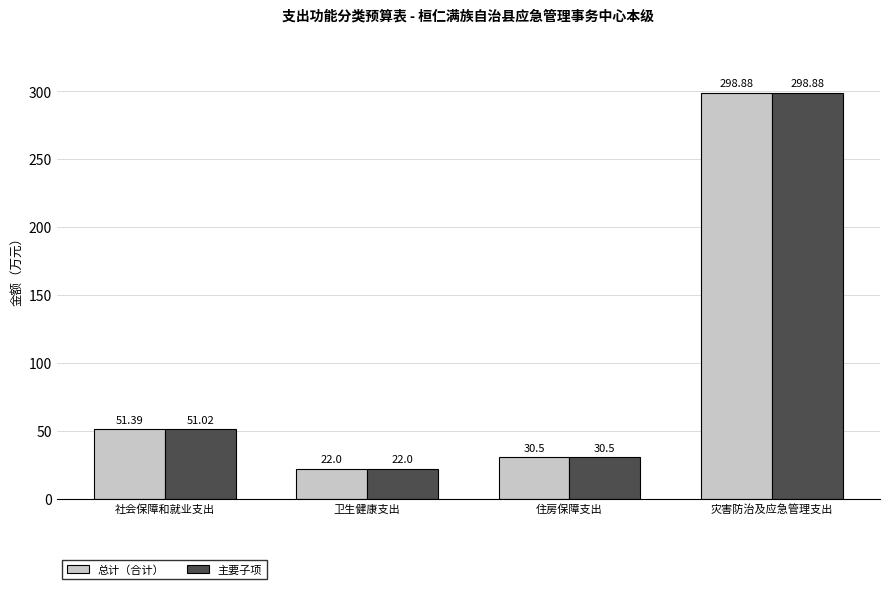

What is the value of the 主要子项 bar at the 1st from the left?

51.0